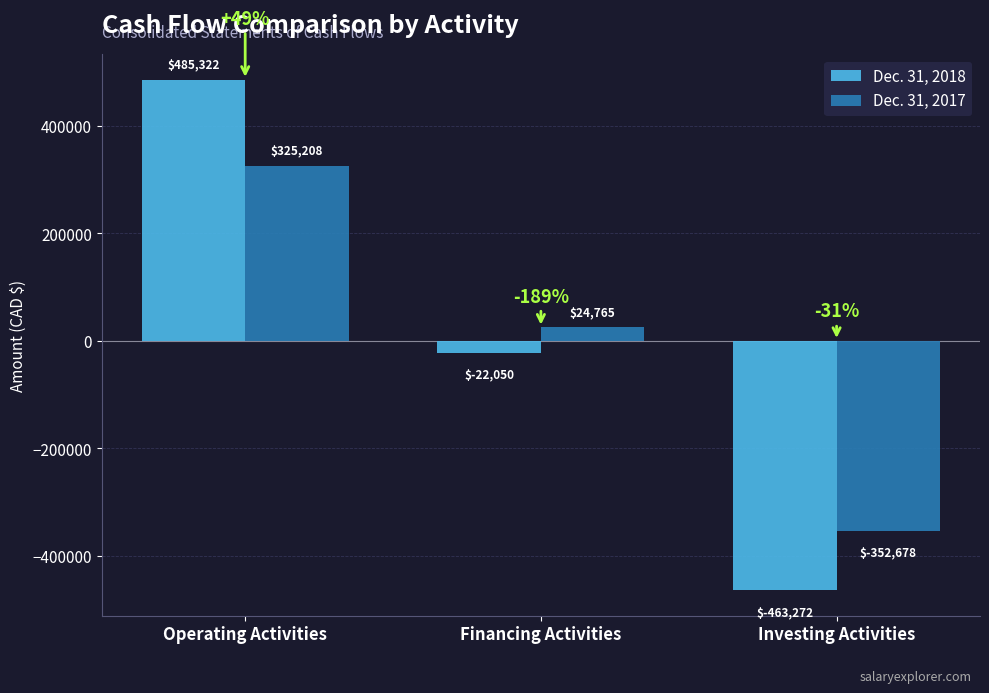

Rank the series by their average value, from highest to lowest.

Dec. 31, 2018, Dec. 31, 2017